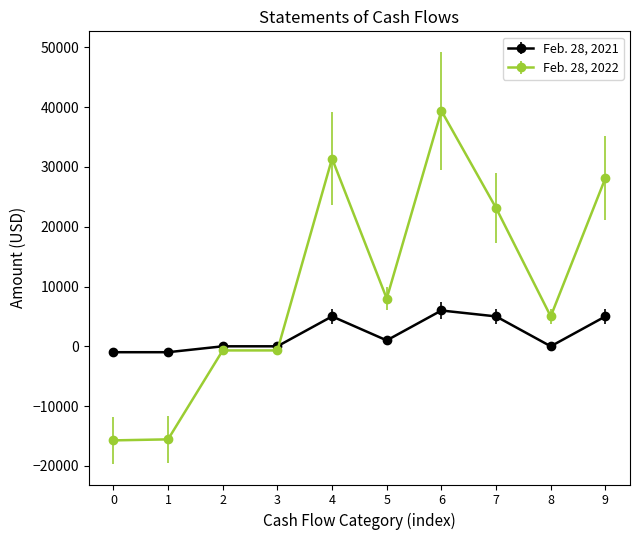

What is the minimum value shown in the chart?

-15735